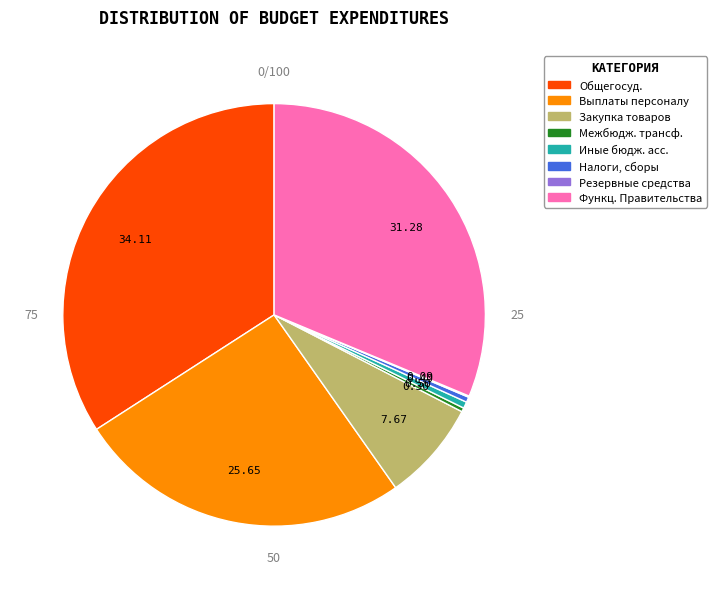

Is there any slice that represents more than half of the pie?

No